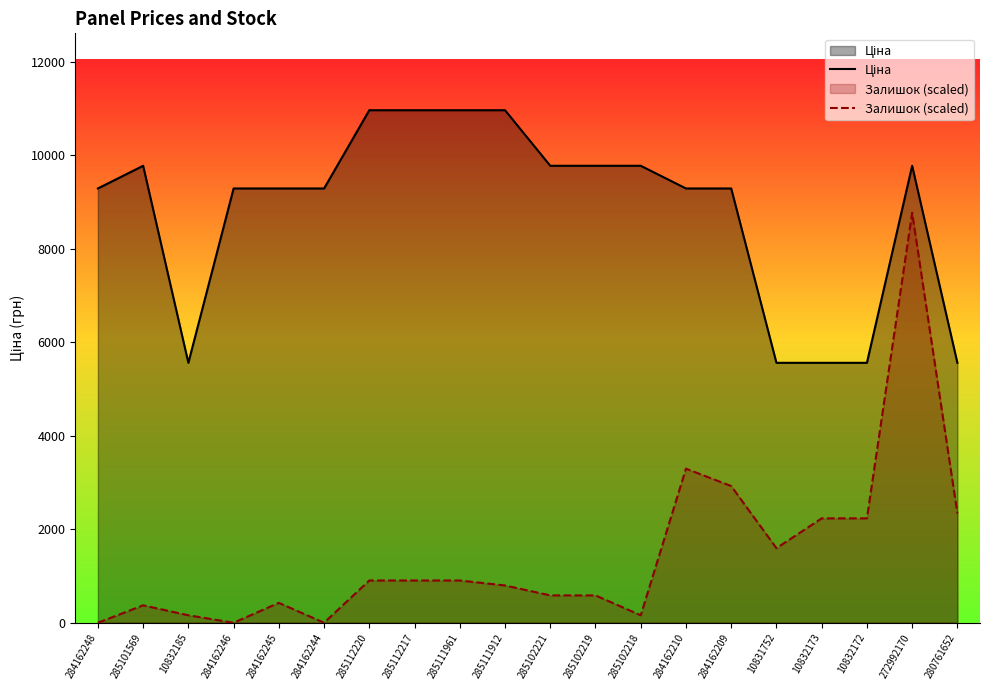

What is the difference between the maximum and second lowest values in the Ціна series?

5404.1